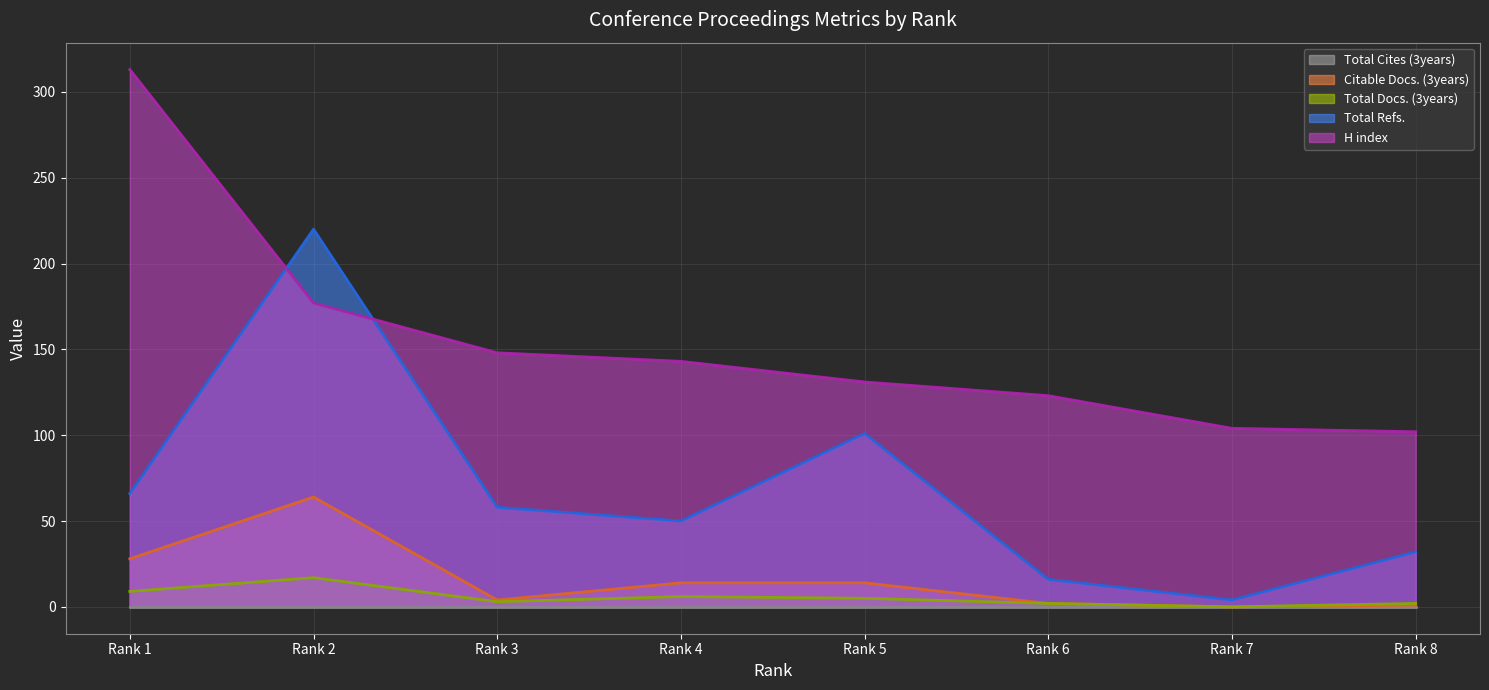

True or false: Citable Docs. (3years) has a value of 3 at Rank 6.

False